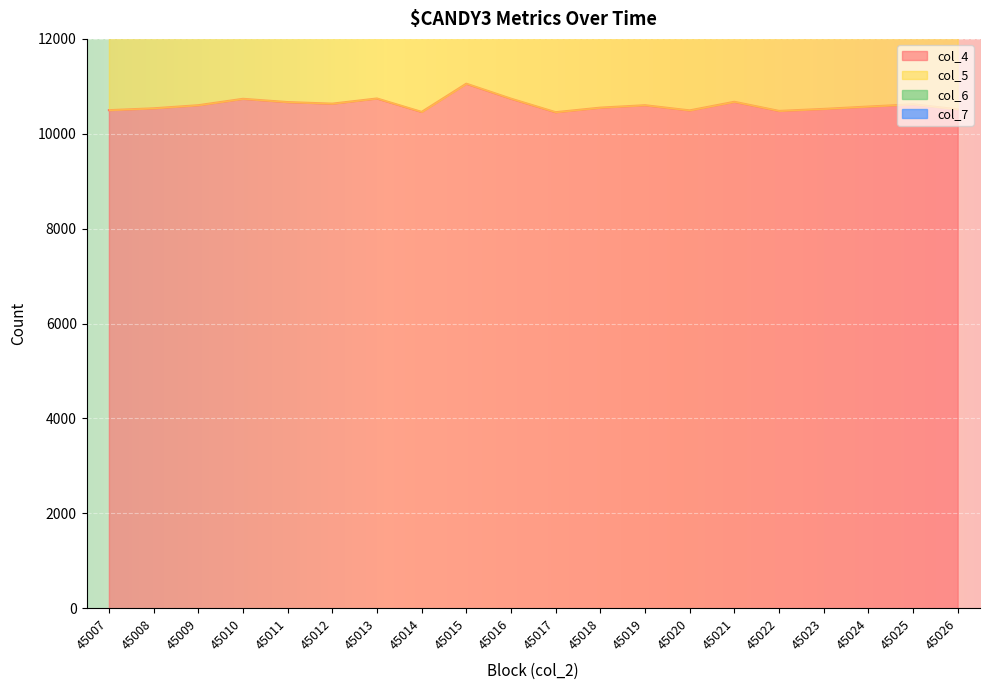

At how many categories does at least one series exceed 9752?

20